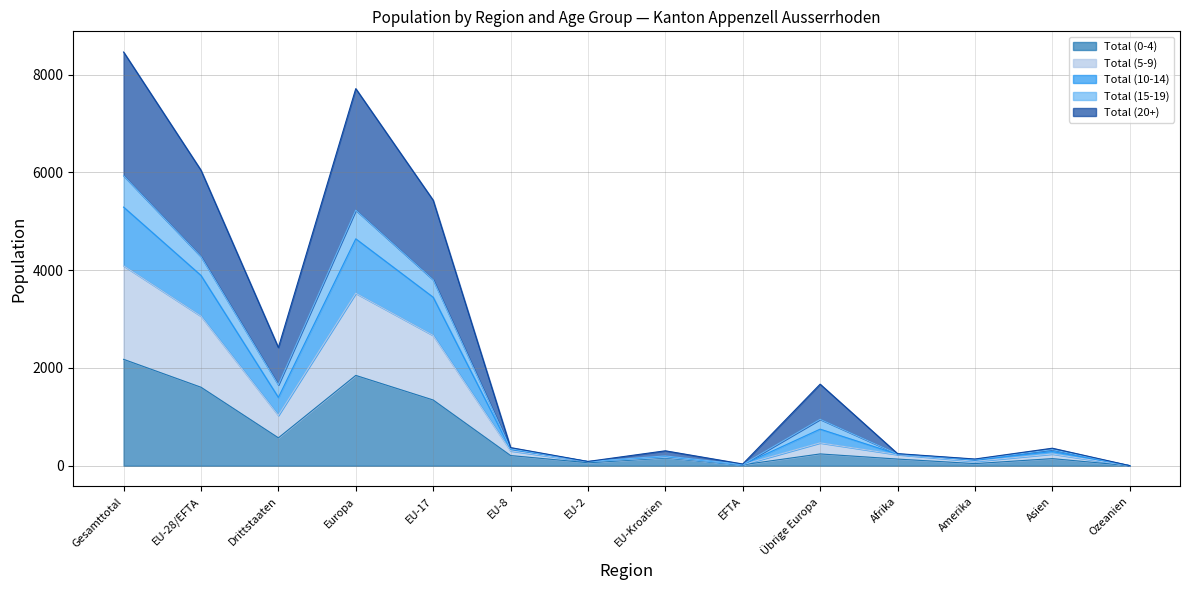

Which category has the lowest value across all series?

Ozeanien